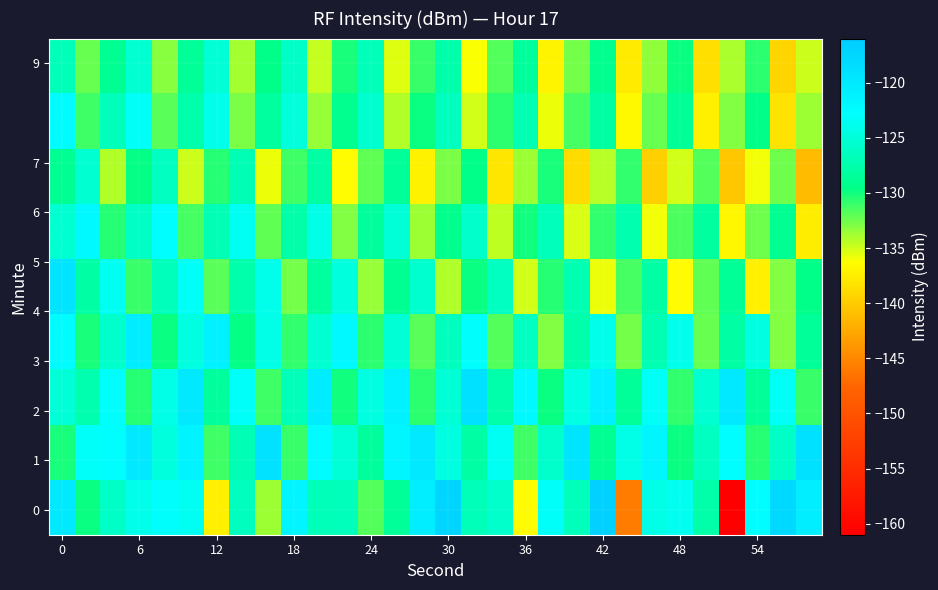

How many data points does each series have?

30